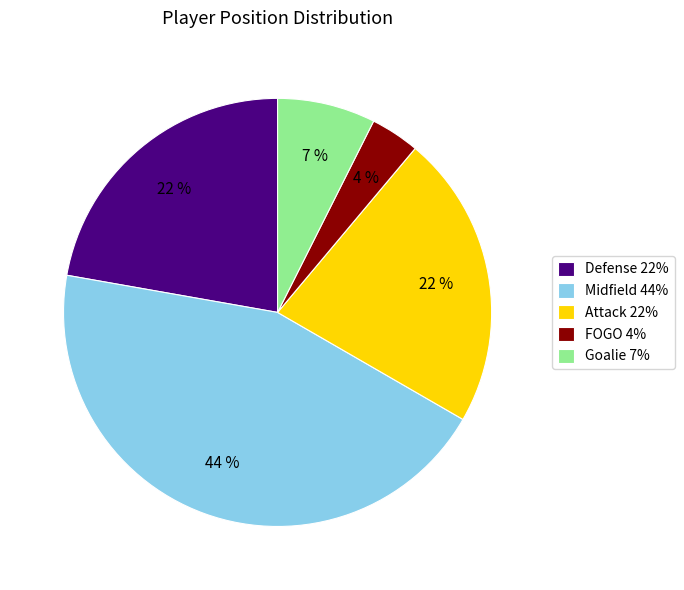

Between Attack and FOGO, which is larger?

Attack